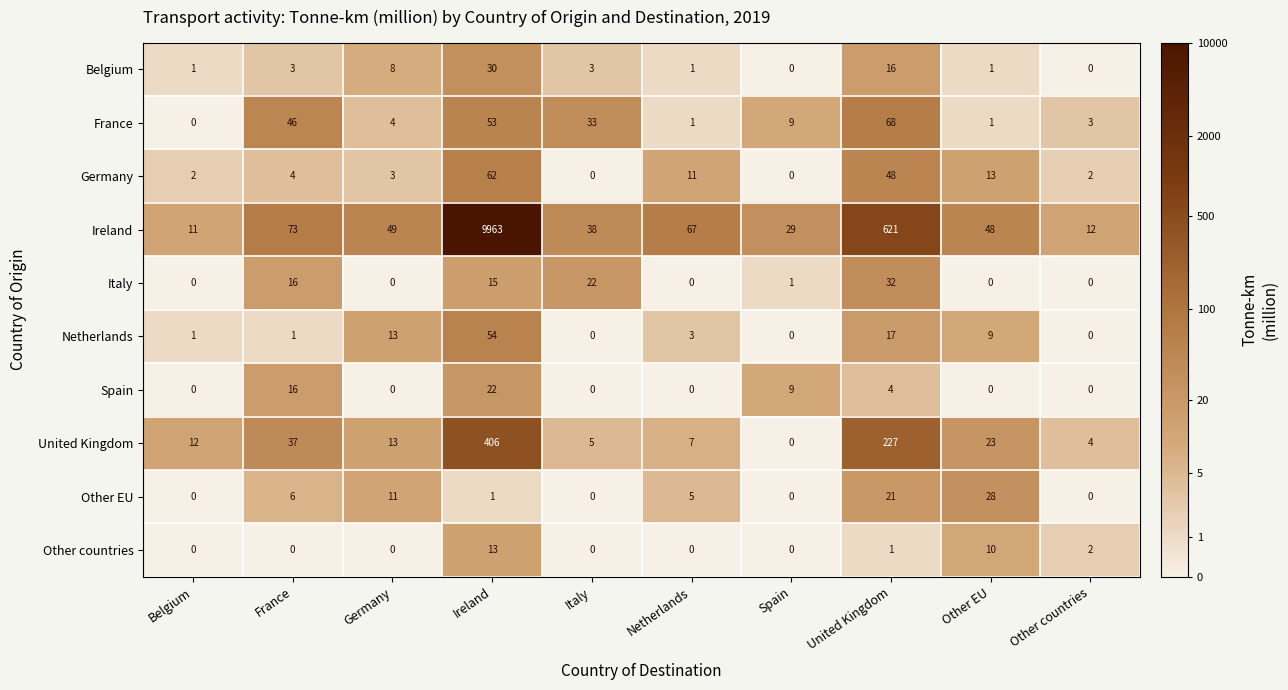

What is the sum of all Netherlands values?

98